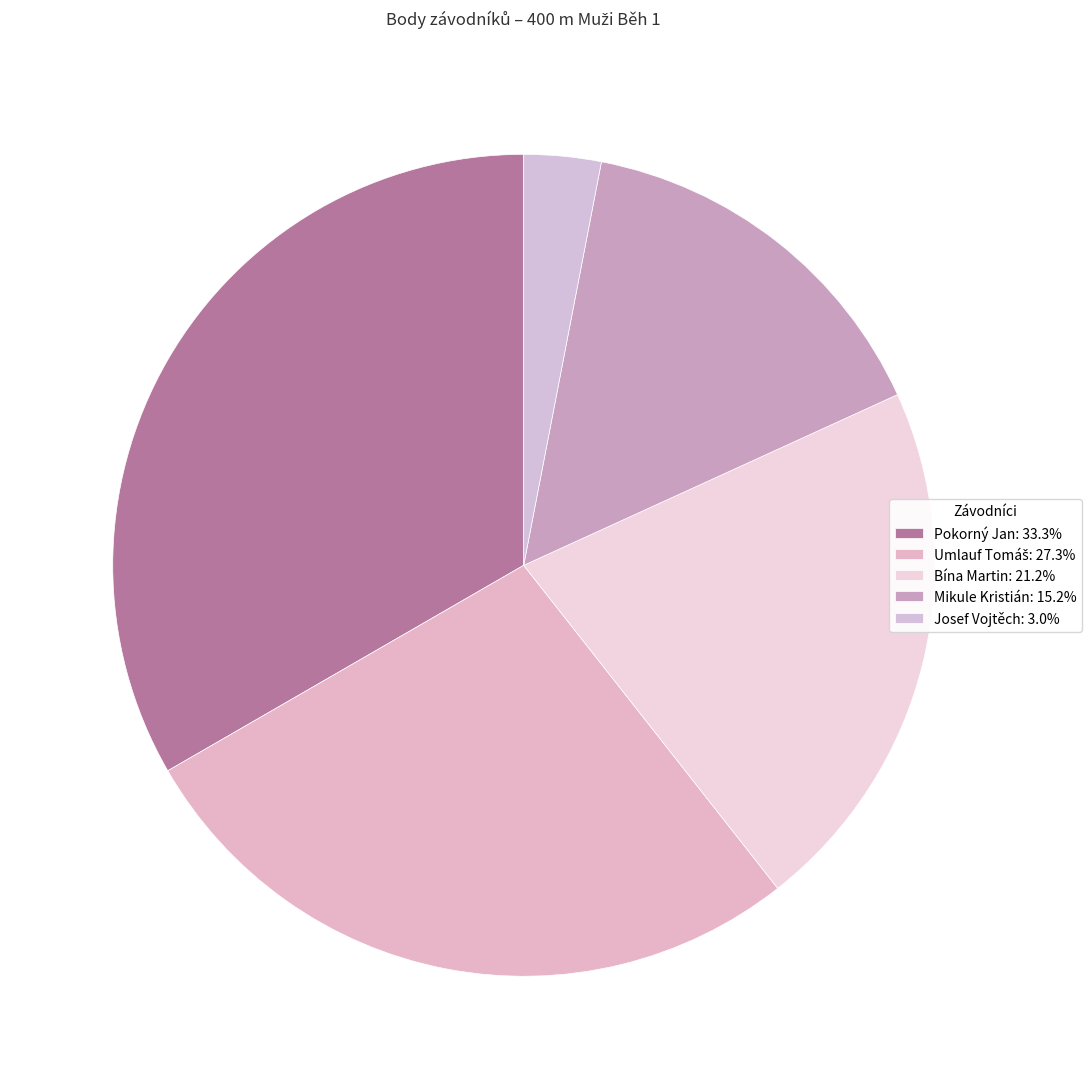

To the nearest percent, what is the average slice percentage?

20%